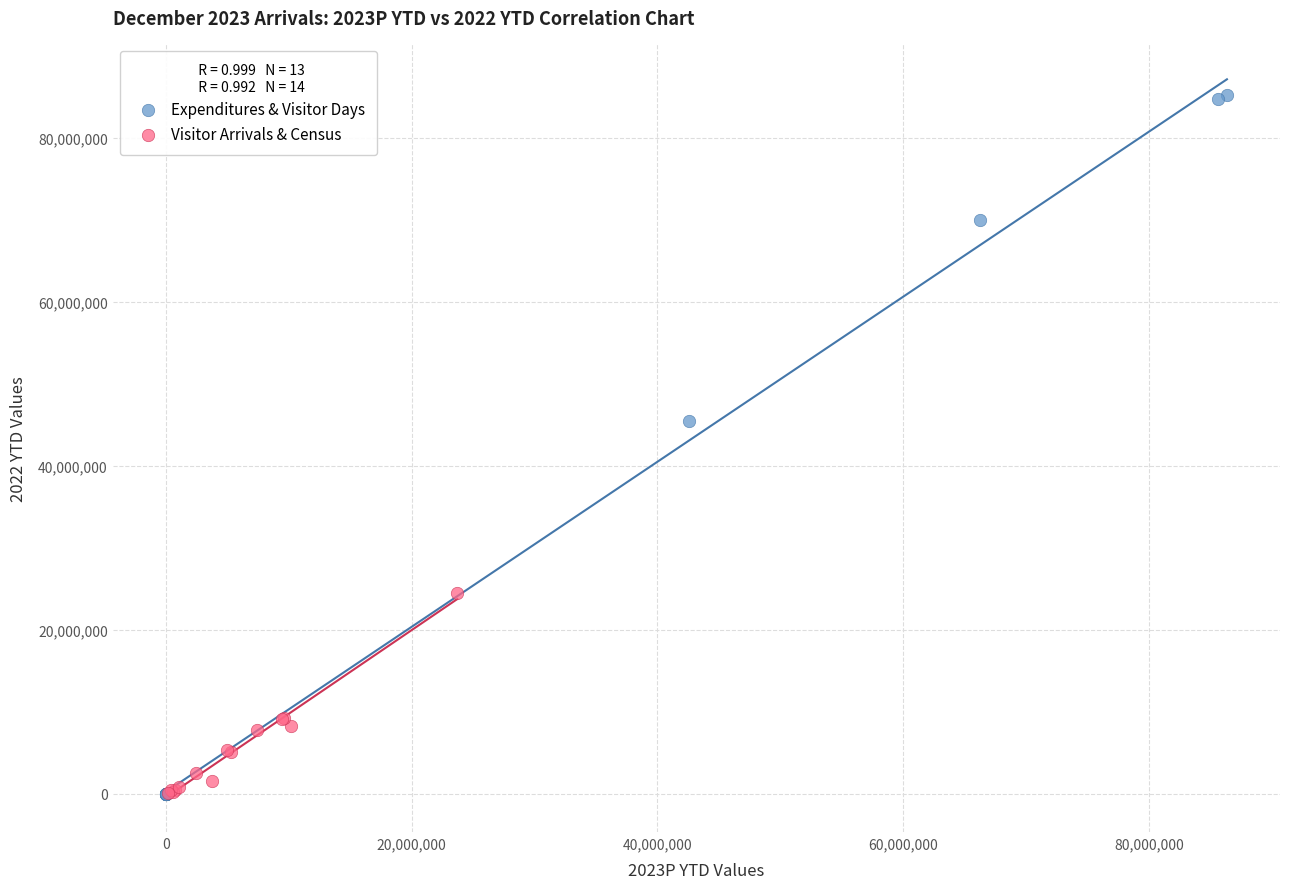

Which series reaches the maximum Y coordinate?

Expenditures & Visitor Days